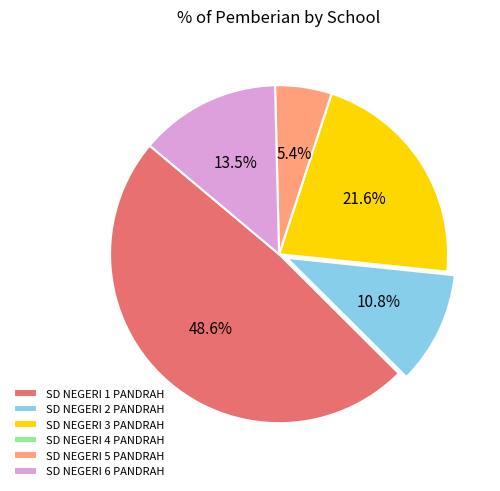

To the nearest percent, what percentage of the pie is SD NEGERI 5 PANDRAH?

5%